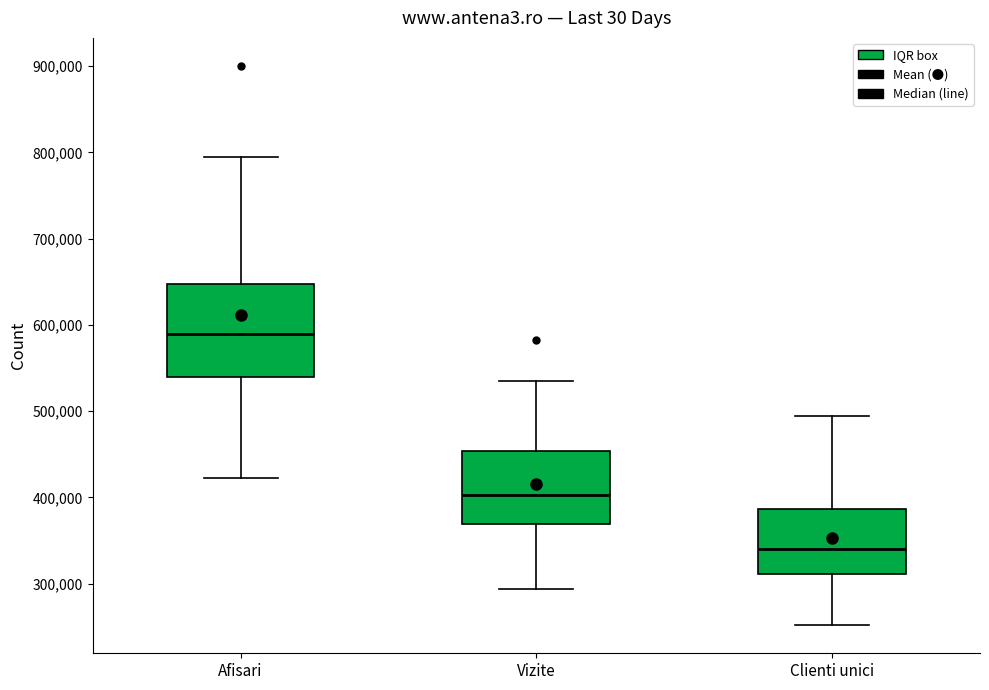

Reading left to right, transcribe this box plot: for each box, give where its median line is, the range the box spans, and where its two whiskers end, as read against the y-axis. The values are not printed on the chart, so give them approximately, as read against the axis.

Afisari: median 590000, box 540000 to 650000, whiskers 420000 to 800000
Vizite: median 400000, box 370000 to 450000, whiskers 290000 to 540000
Clienti unici: median 340000, box 310000 to 390000, whiskers 250000 to 490000